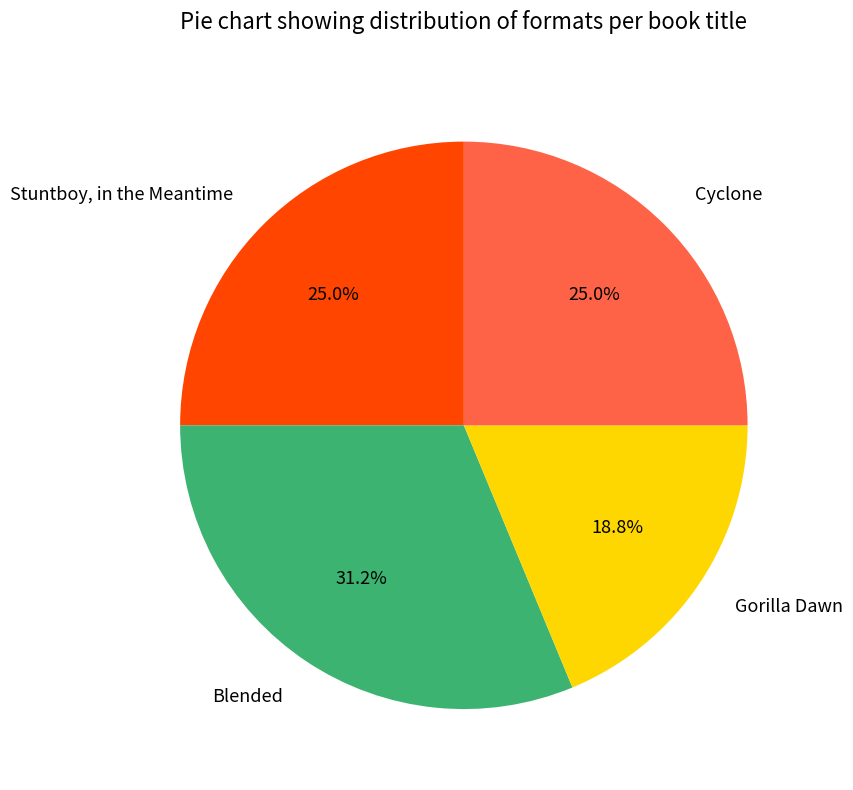

What percentage is NOT represented by Stuntboy, in the Meantime?

75.0%